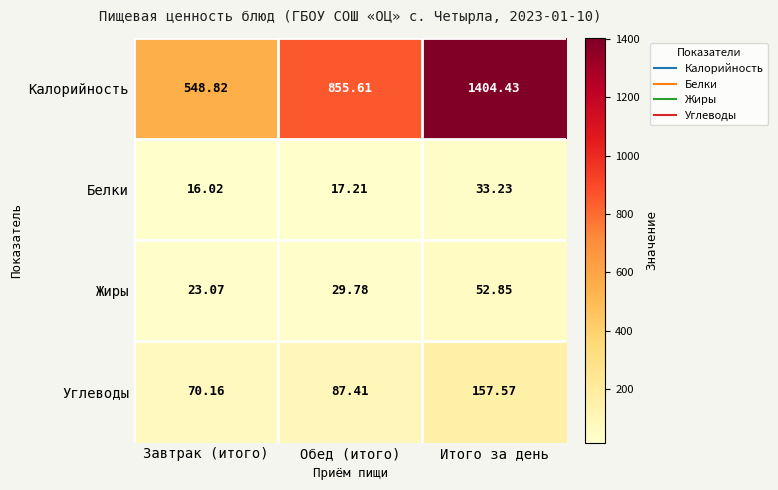

Where is Углеводы nearest to the value 113?

Обед (итого)